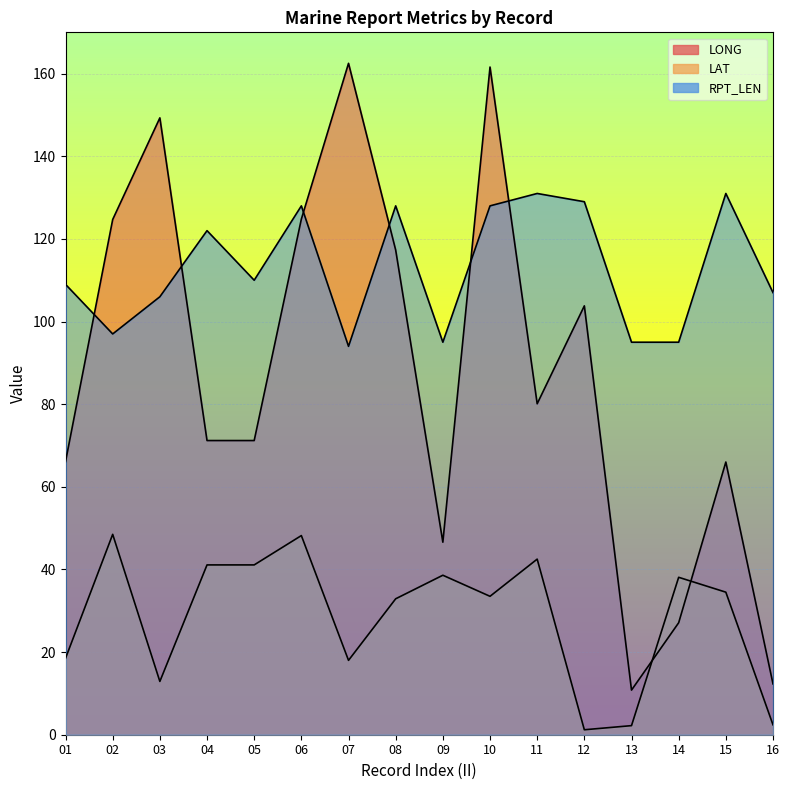

Where is the first local maximum for RPT_LEN?

04